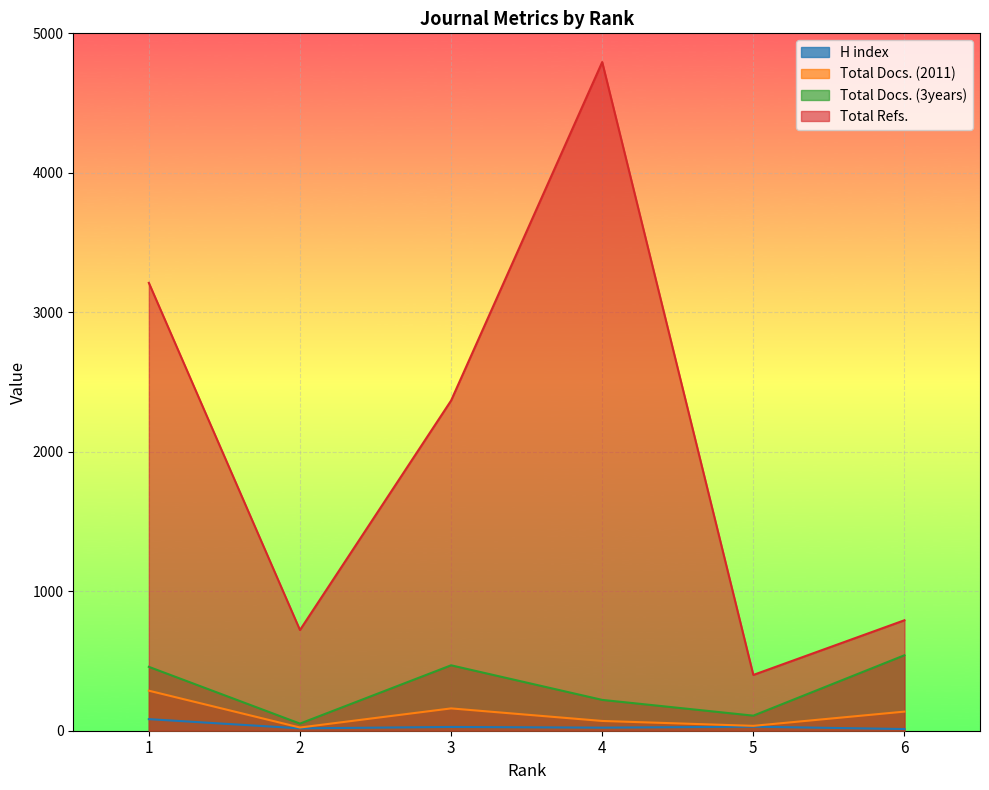

What is the average value of the Total Docs. (3years) series?

308